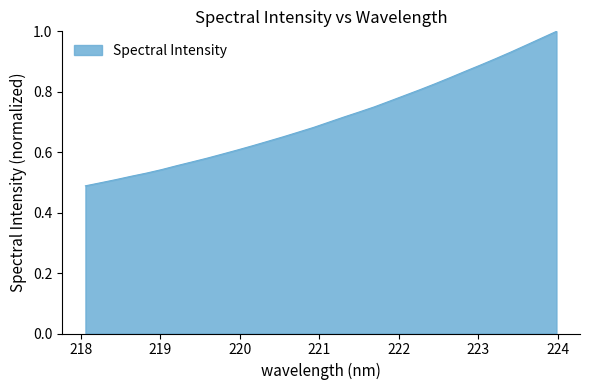

What is the maximum value shown in the chart?

1.0